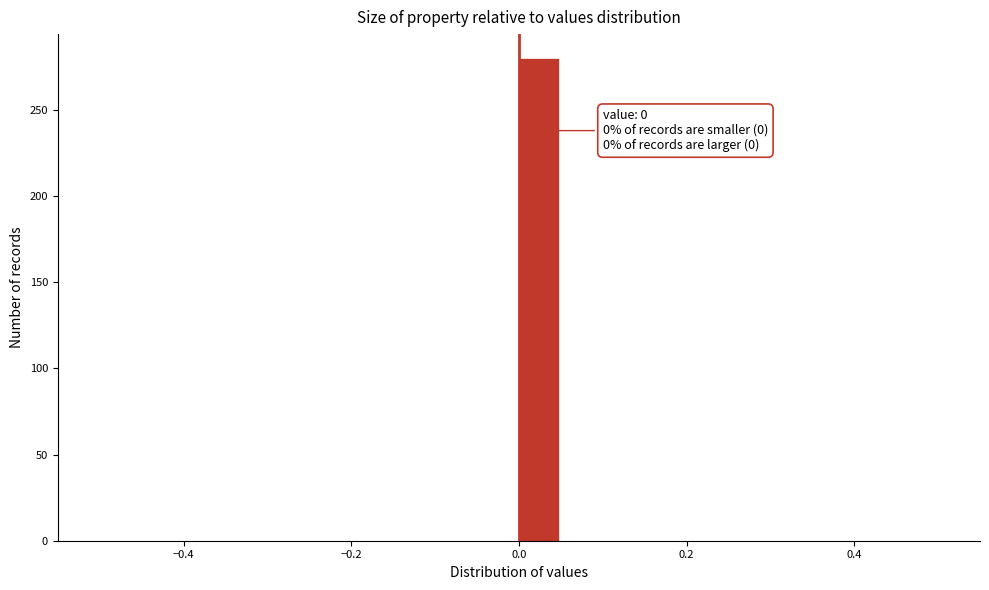

Read against the x-axis, roughly where is the centre of the tallest bar?

0.02